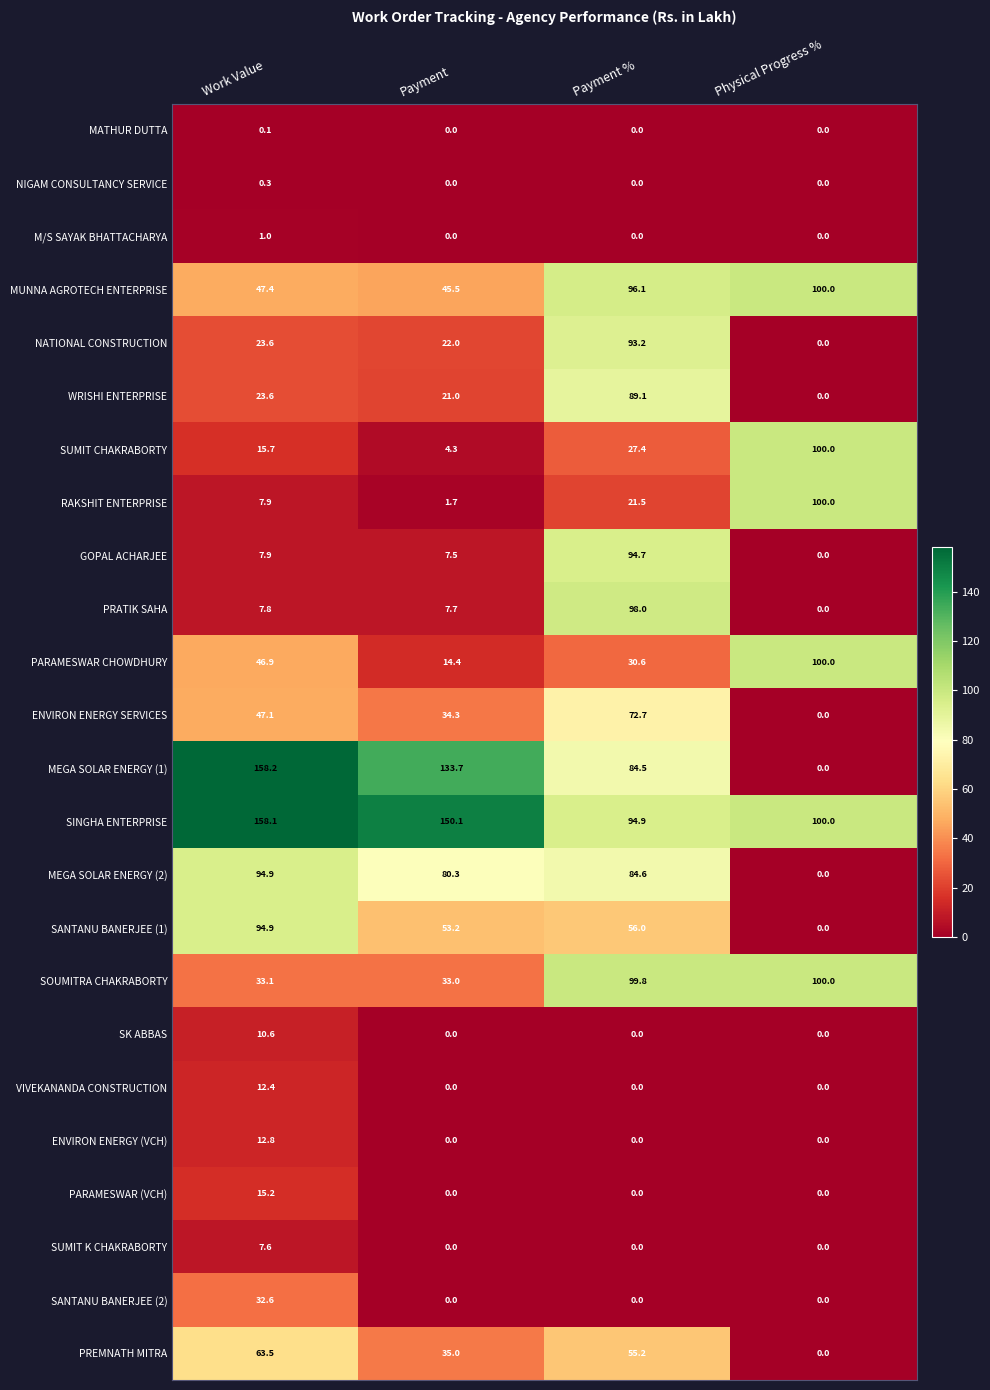

What is the average value of the MEGA SOLAR ENERGY (1) series?

94.1